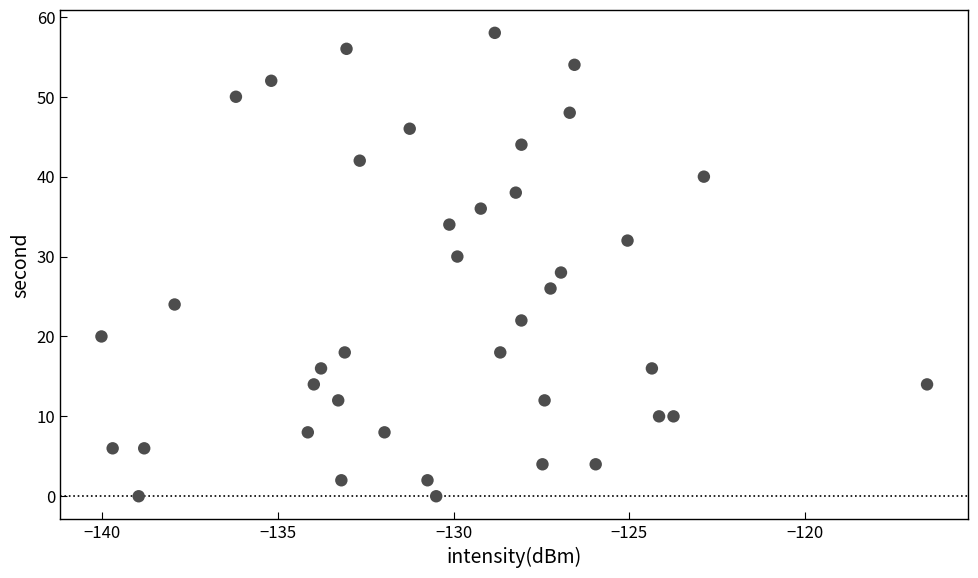

What is the range of Y values (max minus min)?

58